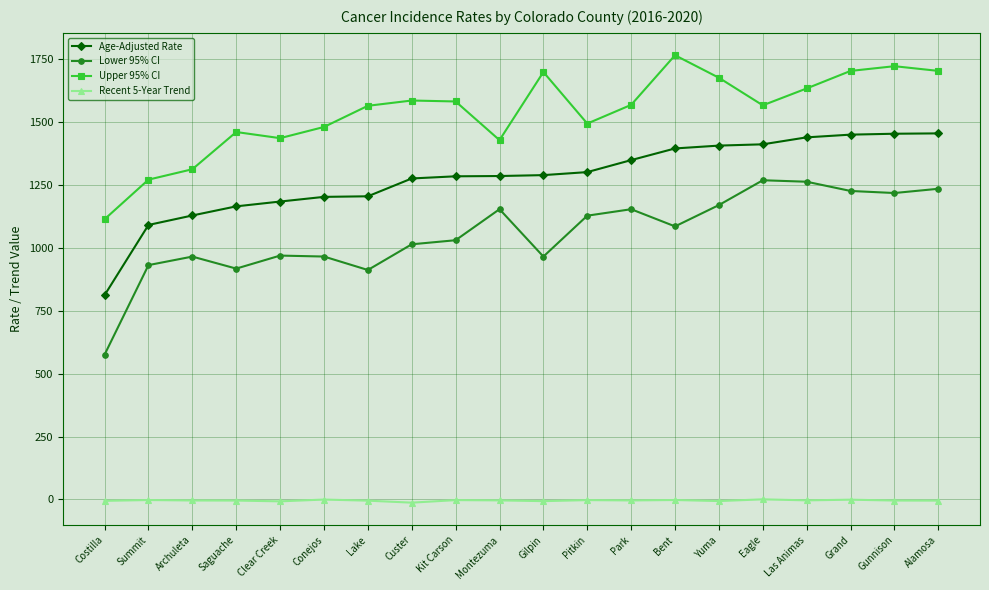

The value of Upper 95% CI at Archuleta is 1313.3. True or false?

True